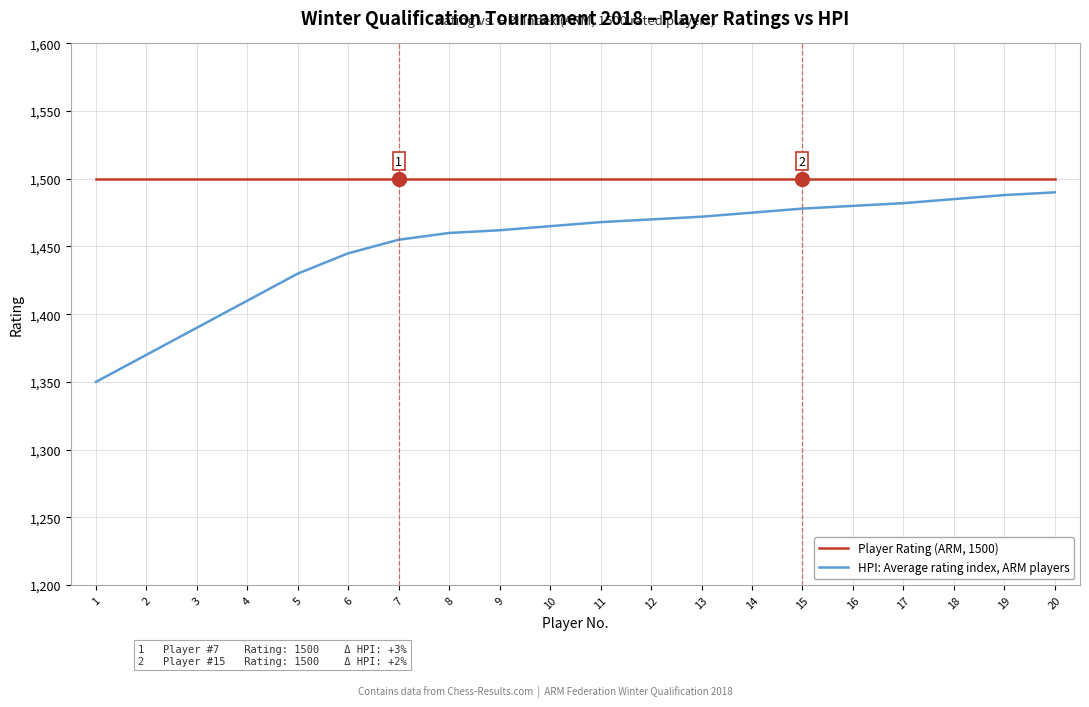

What is the maximum value shown in the chart?

1500